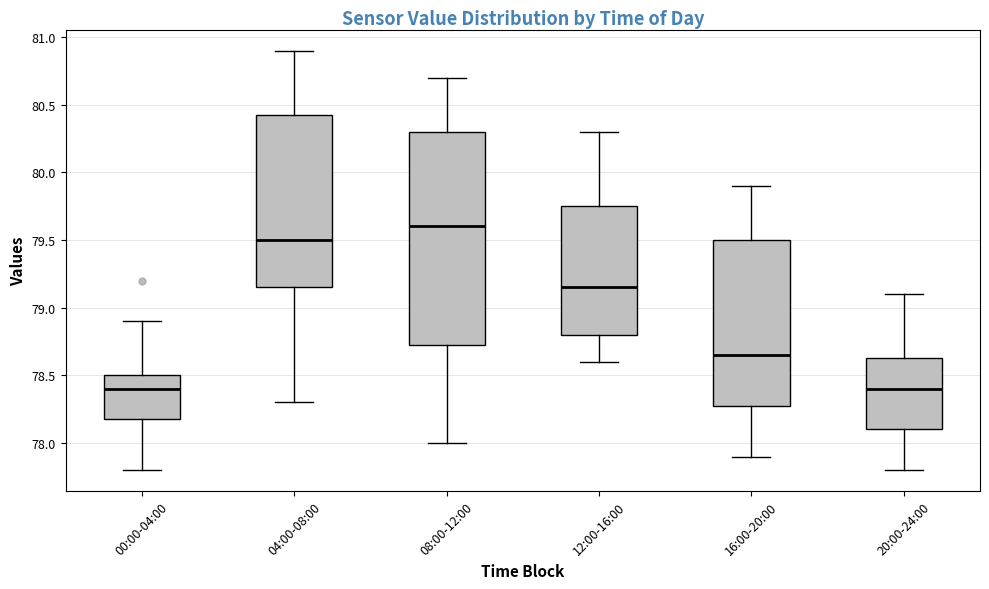

Comparing the boxes themselves (not the whiskers), which one is the tallest?

08:00-12:00